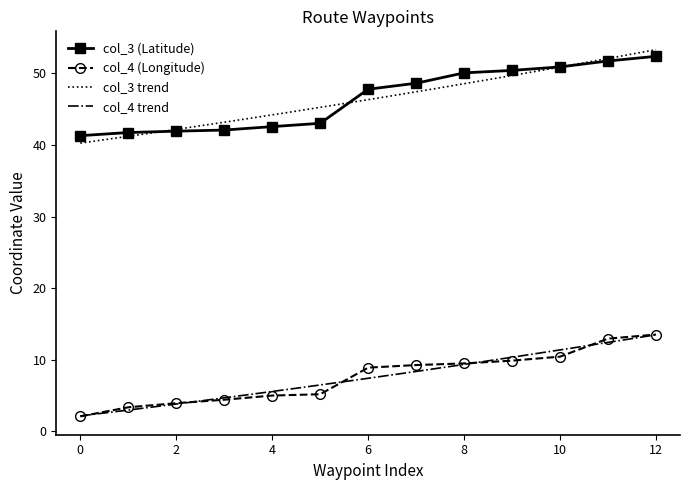

List the series in order of their peak value, lowest first.

col_4 (Longitude), col_3 (Latitude)